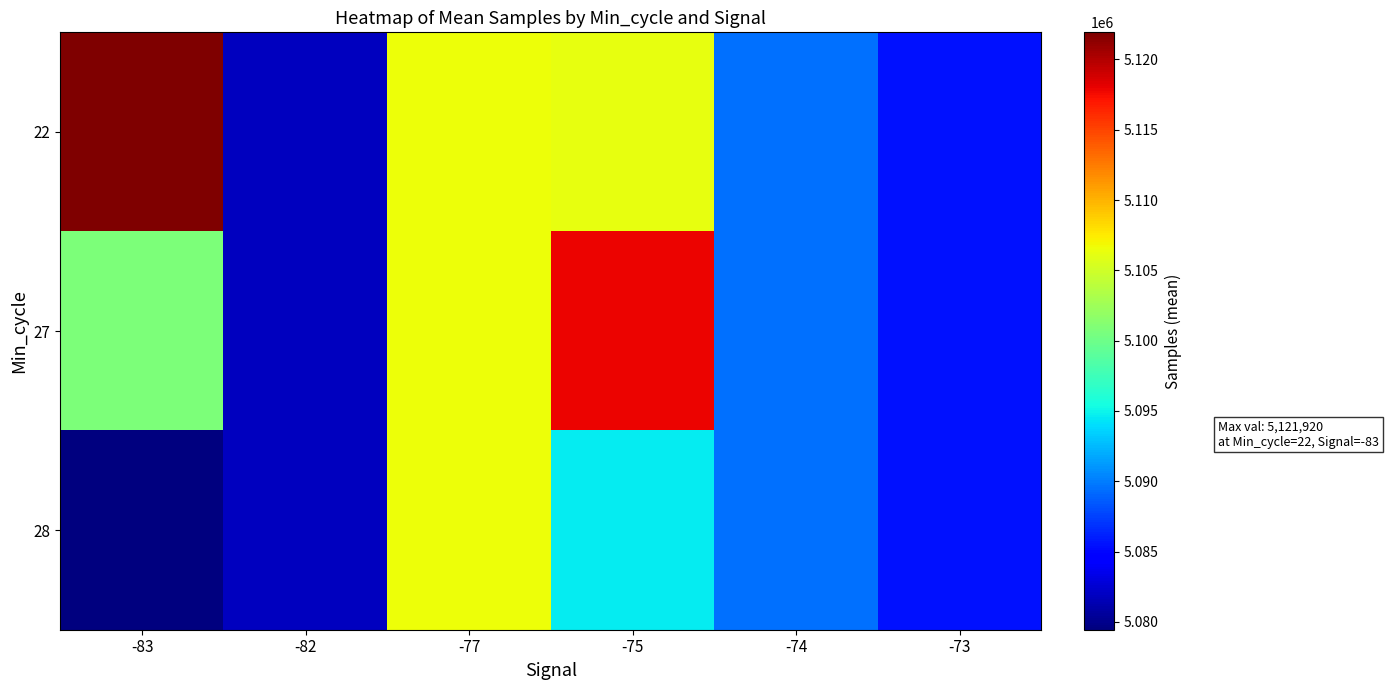

What is the greatest value displayed?

5121920.0